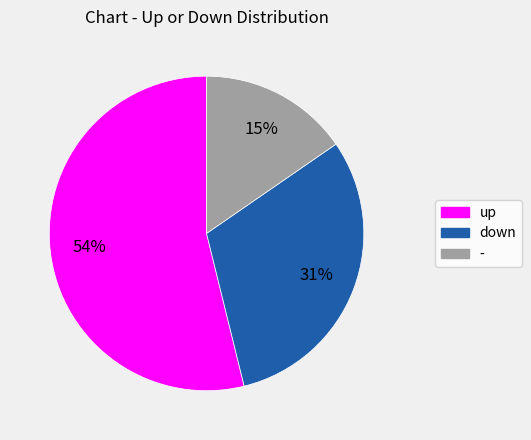

Is the sum of up and - greater than half?

Yes